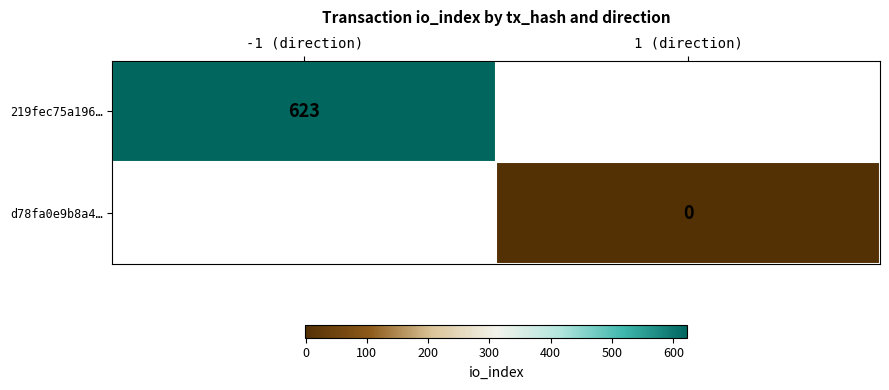

Which category has the lowest value across all series?

1 (direction)